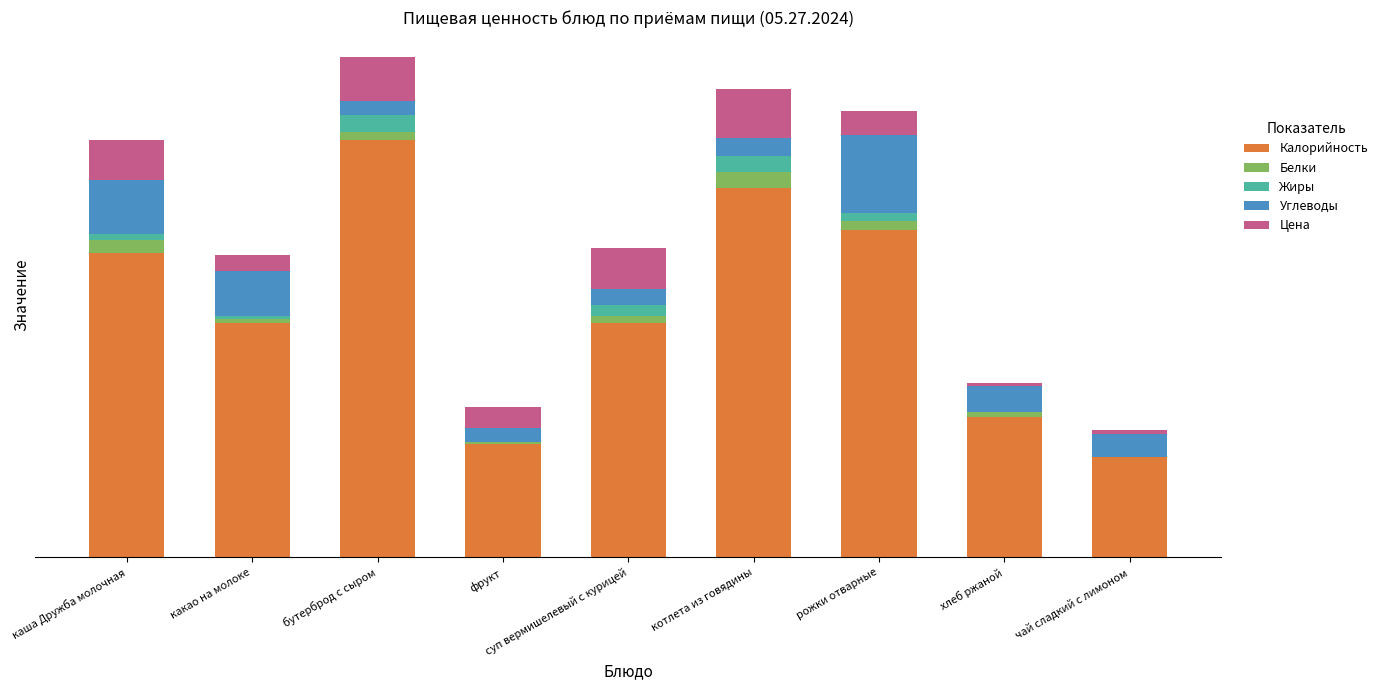

Which series changed the most between какао на молоке and котлета из говядины?

Калорийность